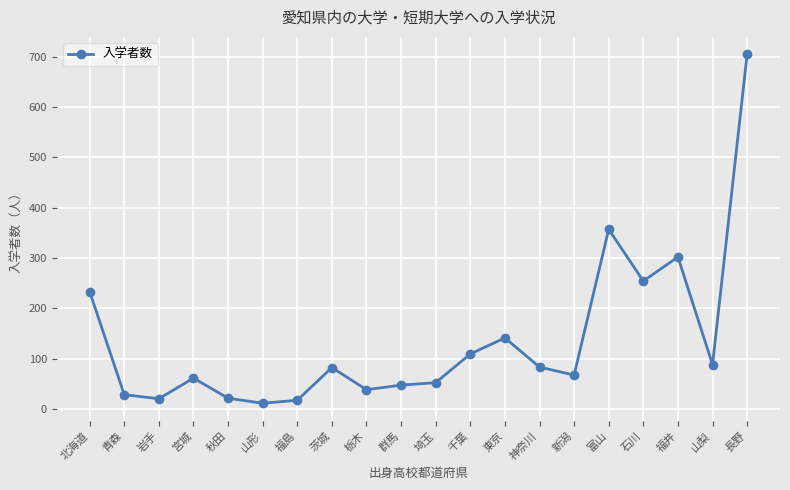

Where is the first local minimum?

岩手